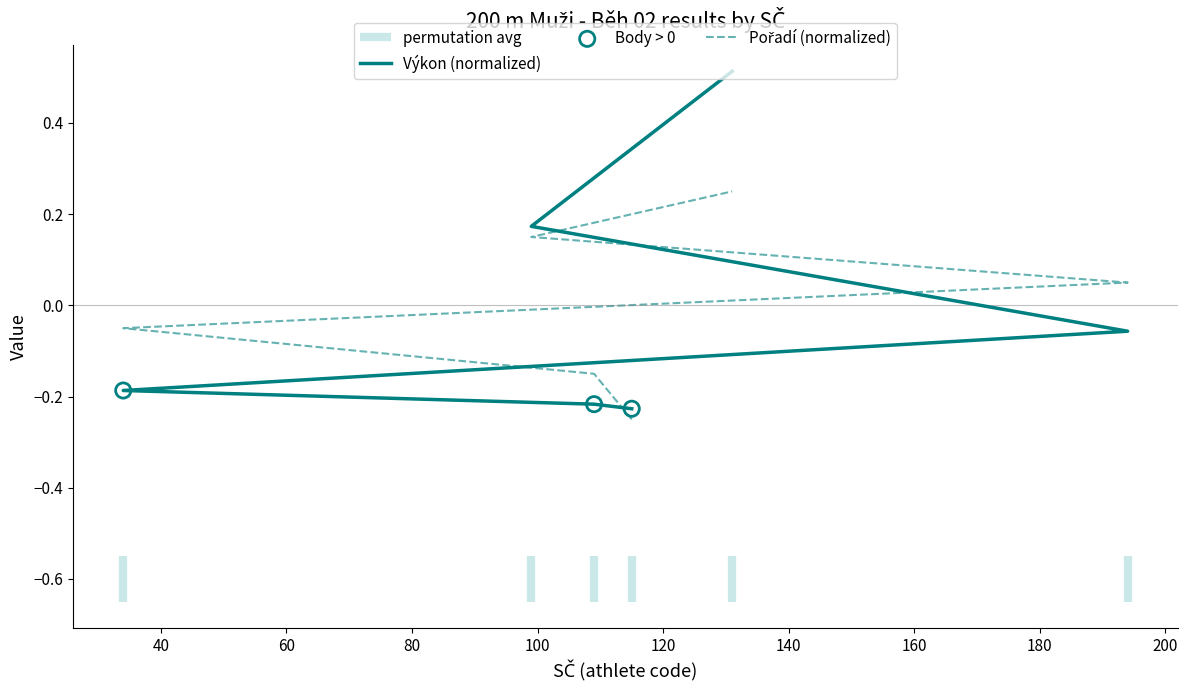

What are all the series names shown in the legend?

Výkon (normalized), Pořadí (normalized)